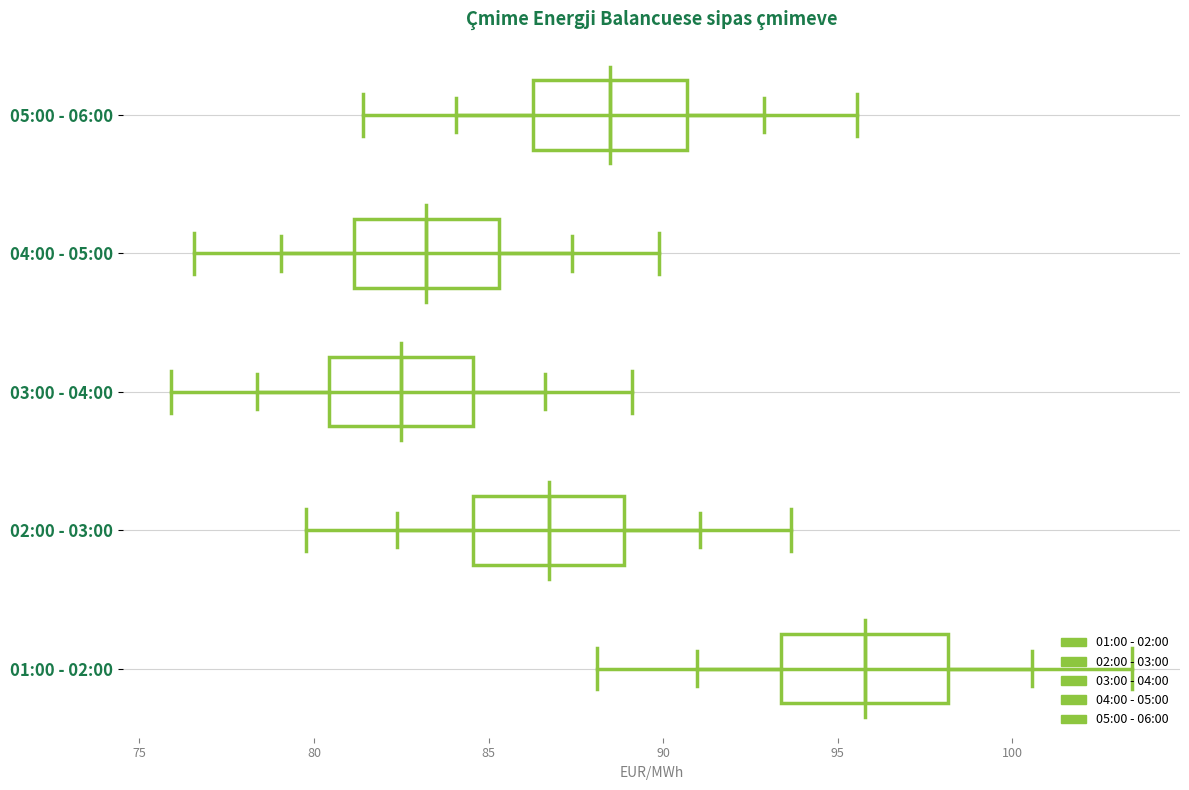

Reading bottom to top, transcribe this box plot: for each box, give where its median line is, the range the box spans, and where its two whiskers end, as read against the x-axis. The values are not printed on the chart, so give them approximately, as read against the axis.

01:00 - 02:00: median 96.0, box 93.5 to 98.0, whiskers 91.0 to 100.5
02:00 - 03:00: median 86.5, box 84.5 to 89.0, whiskers 82.5 to 91.0
03:00 - 04:00: median 82.5, box 80.5 to 84.5, whiskers 78.5 to 86.5
04:00 - 05:00: median 83.0, box 81.0 to 85.5, whiskers 79.0 to 87.5
05:00 - 06:00: median 88.5, box 86.5 to 90.5, whiskers 84.0 to 93.0